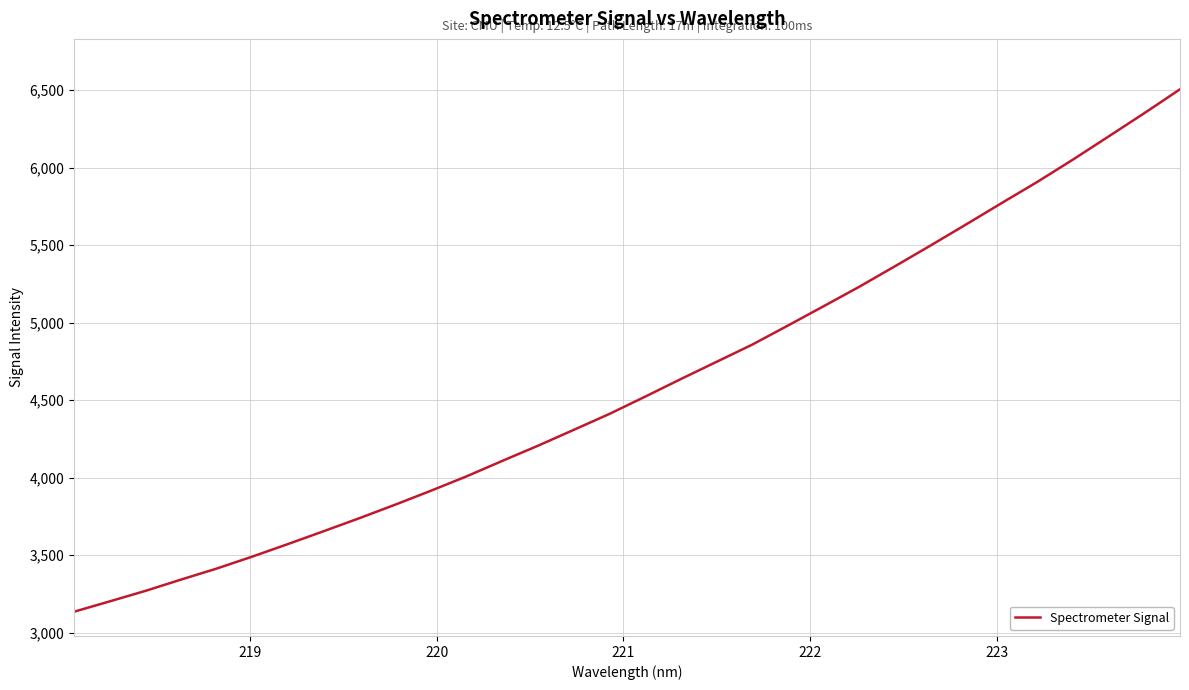

What is the smallest value displayed?

3134.4